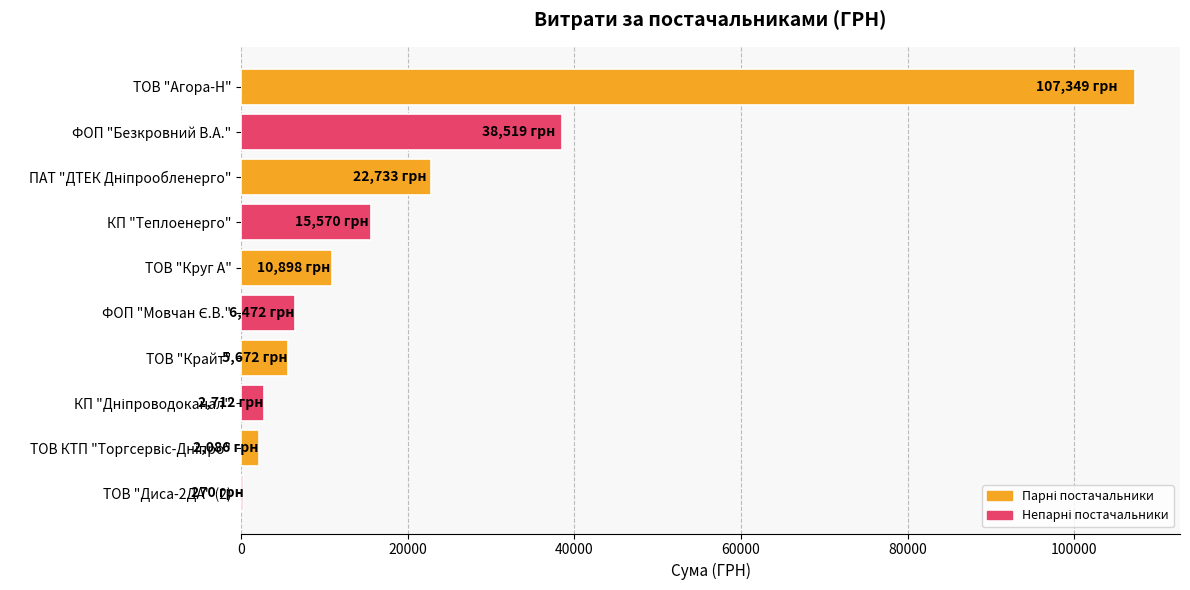

What is the maximum value shown in the chart?

107349.4